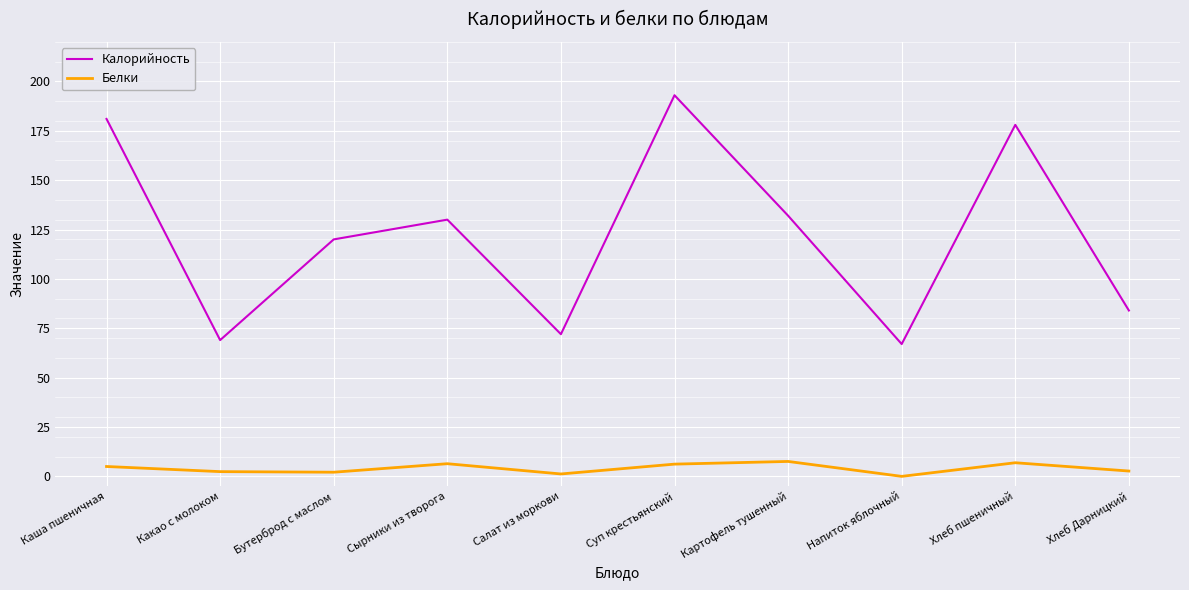

Rank the series by their maximum value, from lowest to highest.

Белки, Калорийность